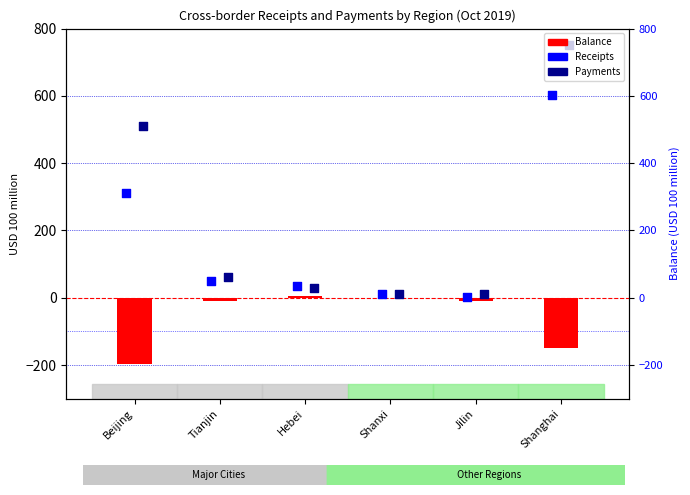

Which series contains the highest Y value?

Payments (100M USD)